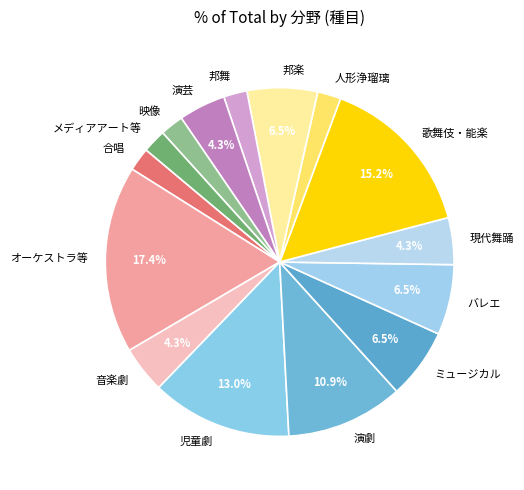

Does ミュージカル account for over 50% of the chart?

No